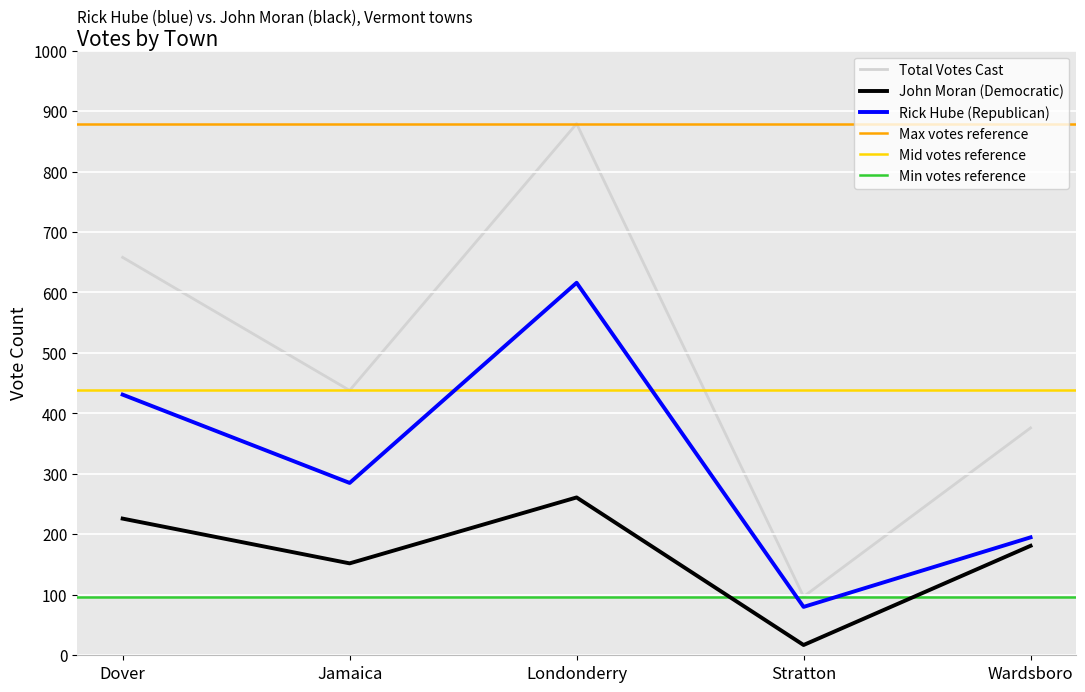

Is it true that Rick Hube (Republican) equals 156 at Jamaica?

False